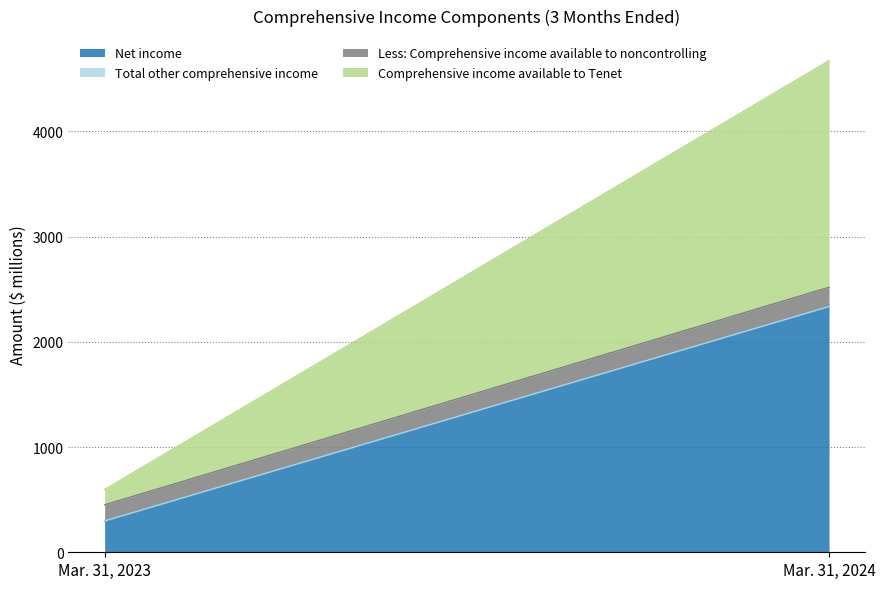

What is the average value of the Total other comprehensive income series?

2